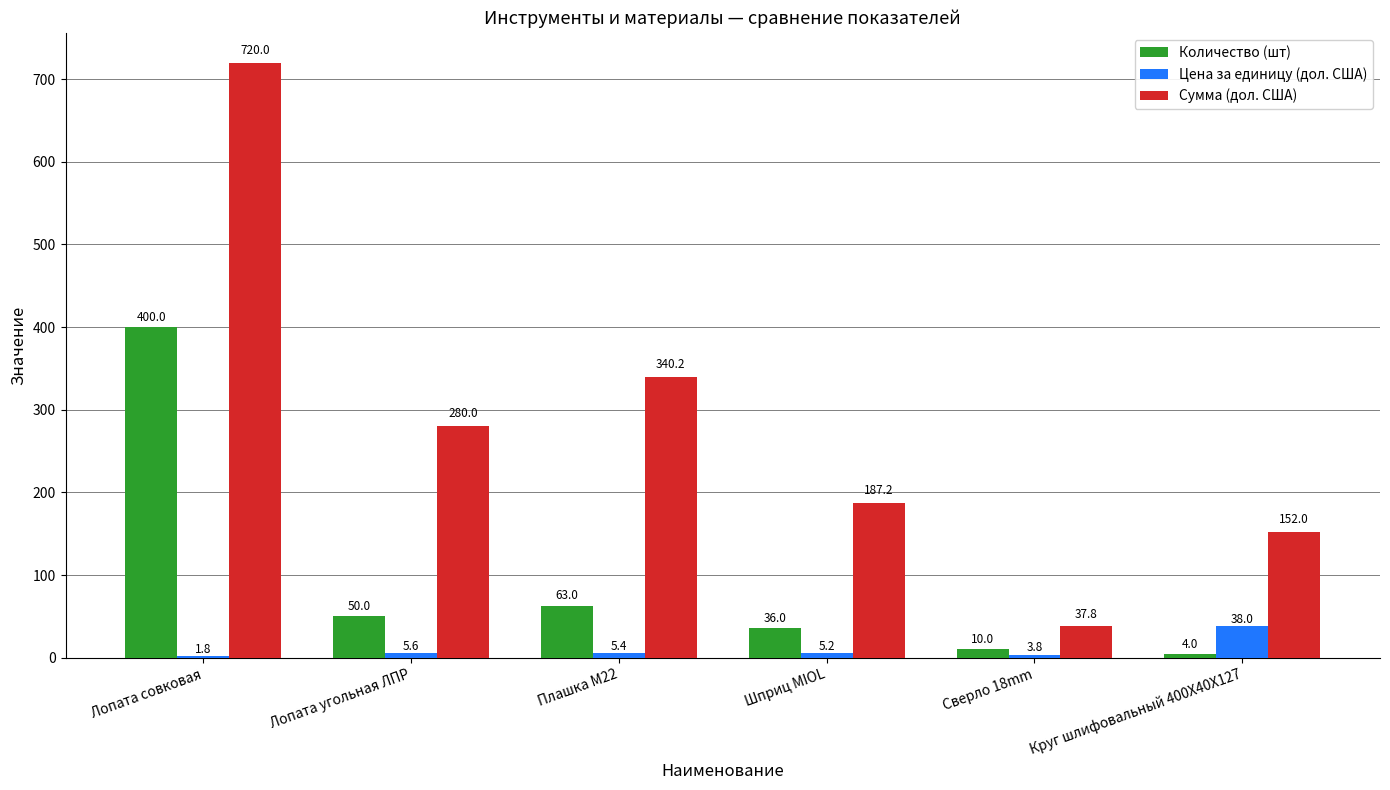

What is the maximum value for Сумма (дол. США)?

720.0